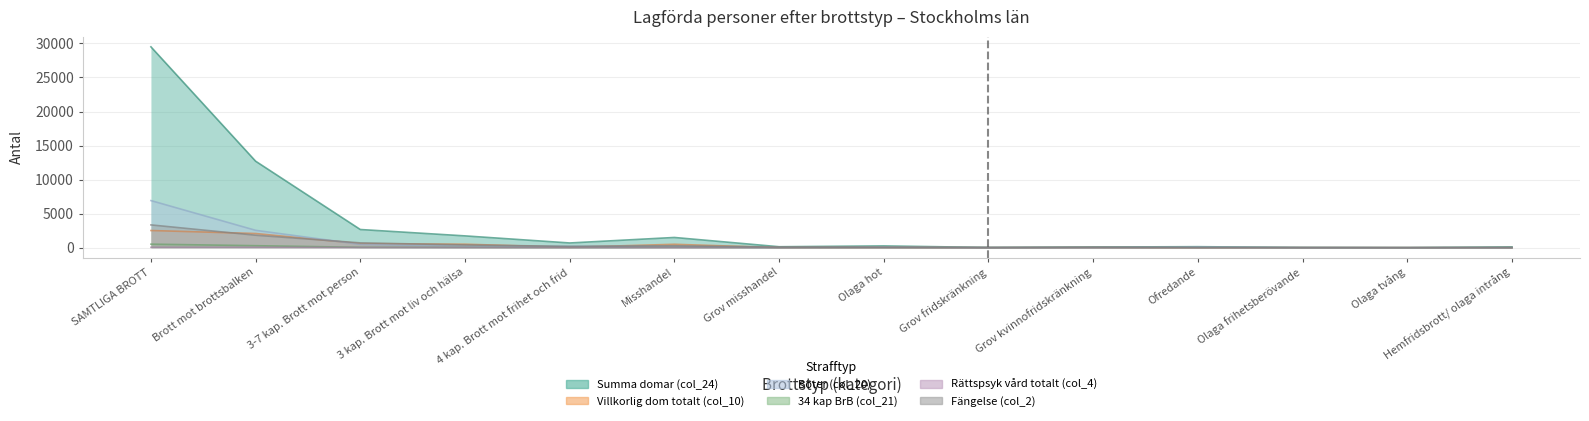

Does the chart have visible grid lines?

Yes